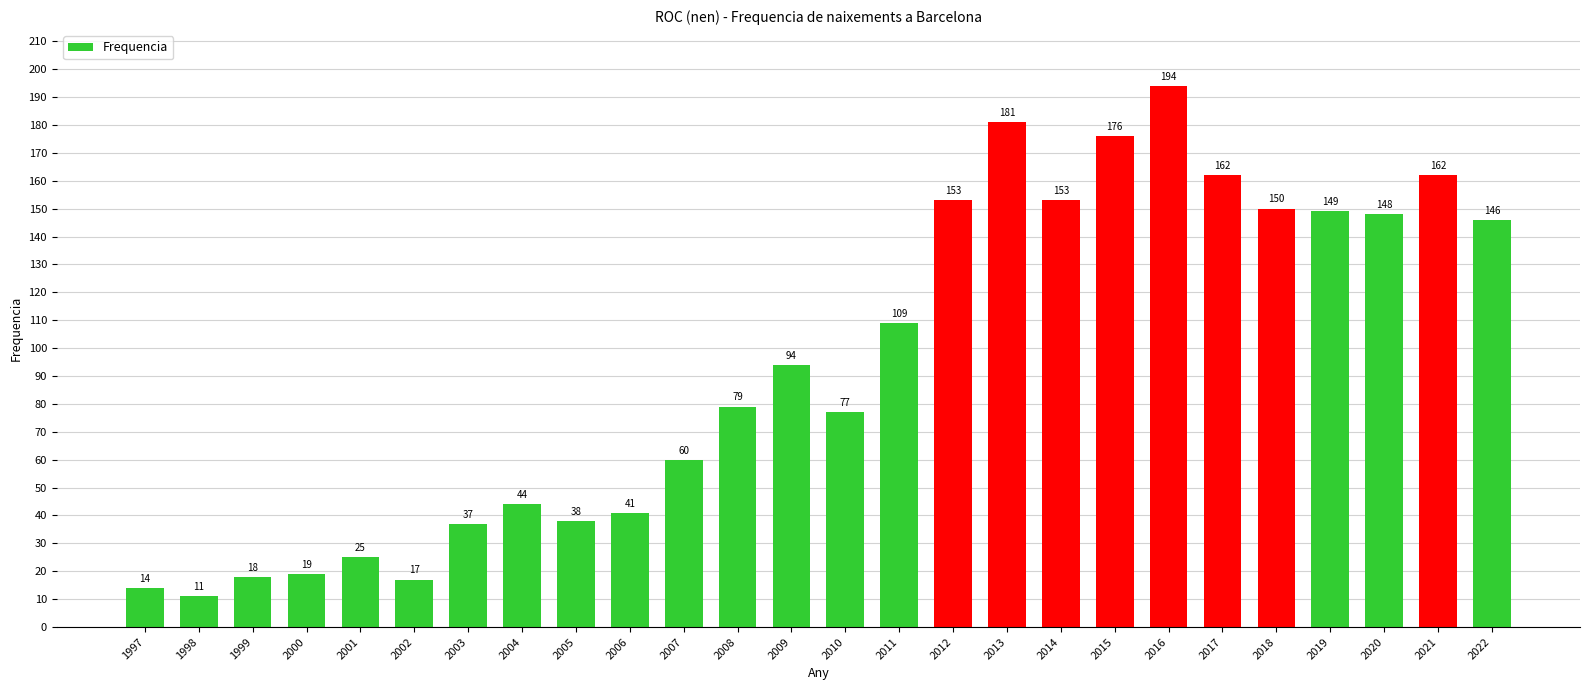

What is the value of the 2nd bar from the left?

11